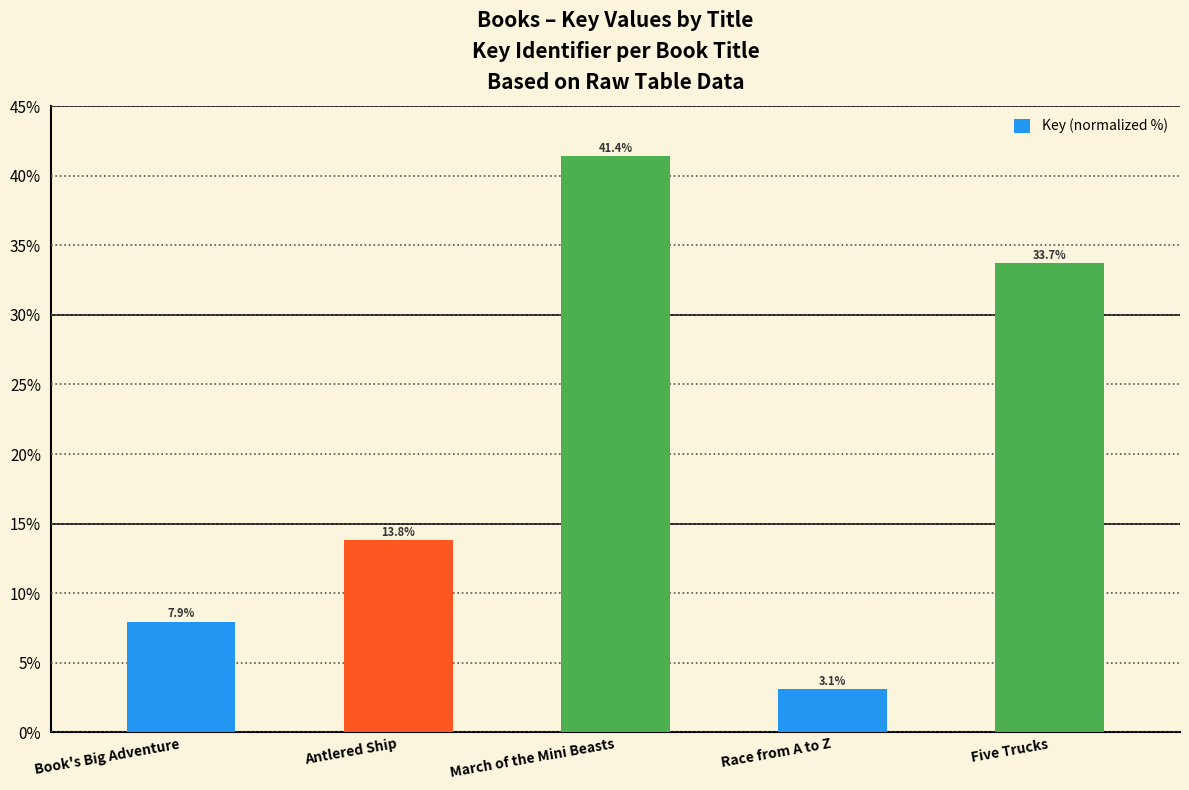

What position from the right is Five Trucks?

1